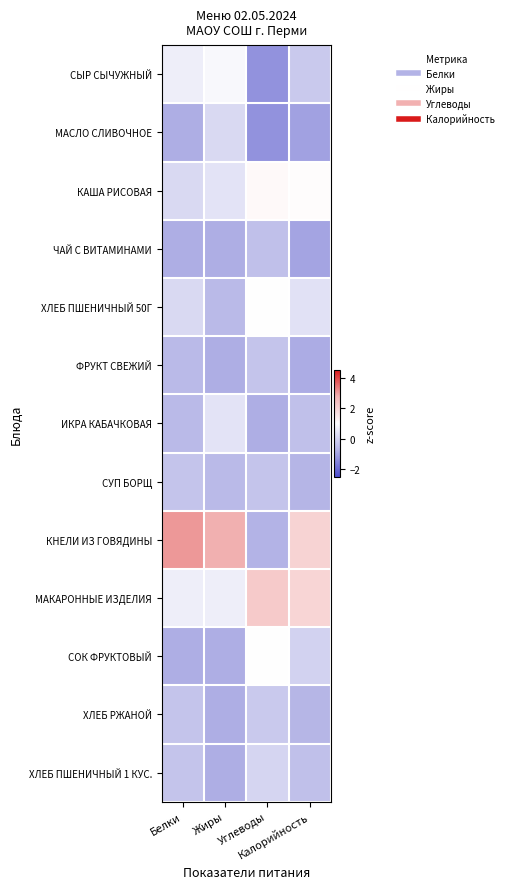

List the series in order of their peak value, highest first.

КНЕЛИ ИЗ ГОВЯДИНЫ, МАКАРОННЫЕ ИЗДЕЛИЯ, КАША РИСОВАЯ, ХЛЕБ ПШЕНИЧНЫЙ 50Г, СОК ФРУКТОВЫЙ, СЫР СЫЧУЖНЫЙ, ИКРА КАБАЧКОВАЯ, МАСЛО СЛИВОЧНОЕ, ХЛЕБ ПШЕНИЧНЫЙ 1 КУС., ХЛЕБ РЖАНОЙ, ФРУКТ СВЕЖИЙ, СУП БОРЩ, ЧАЙ С ВИТАМИНАМИ